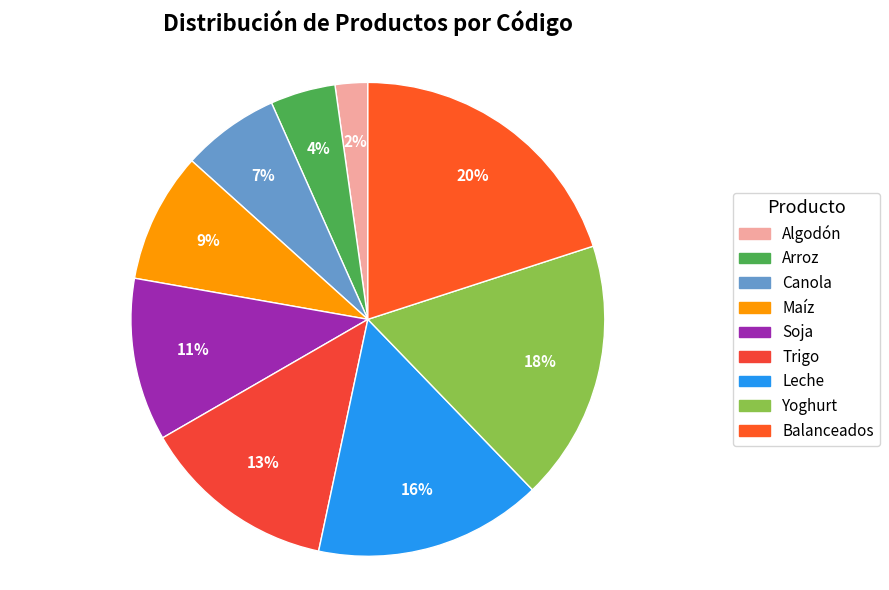

Is there a majority slice in this chart?

No